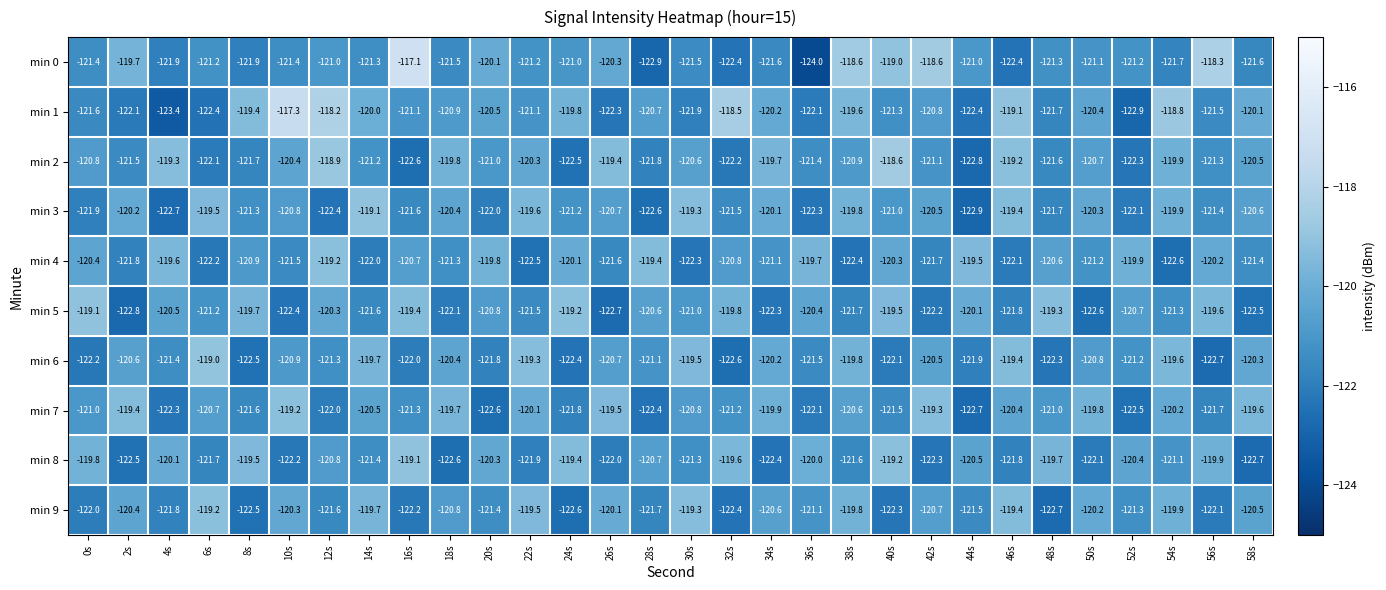

Which series has the largest range (max minus min)?

min 0